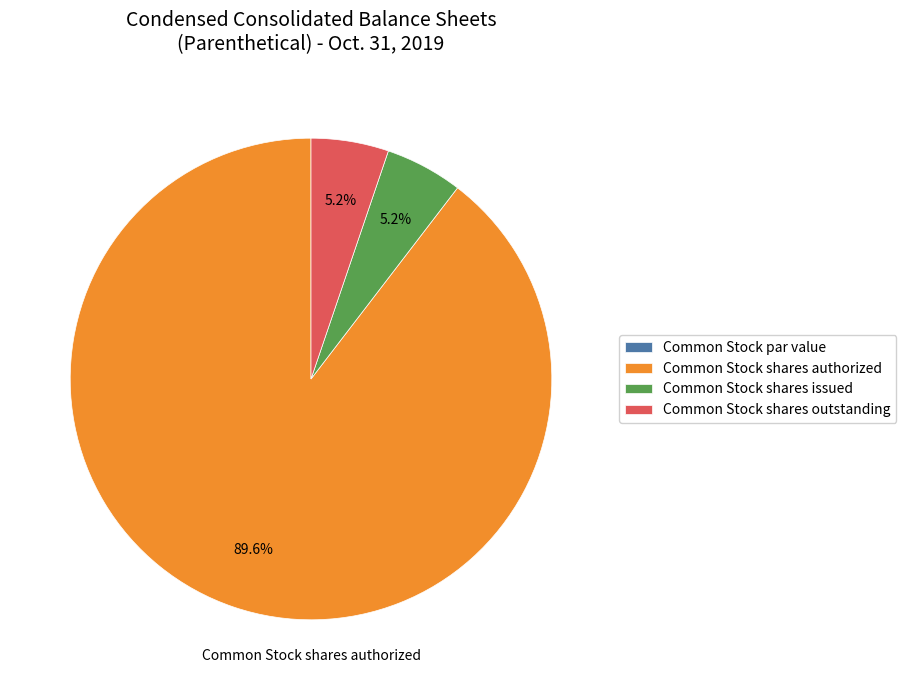

What is the total percentage of Common Stock shares authorized and Common Stock shares issued?

94.8%